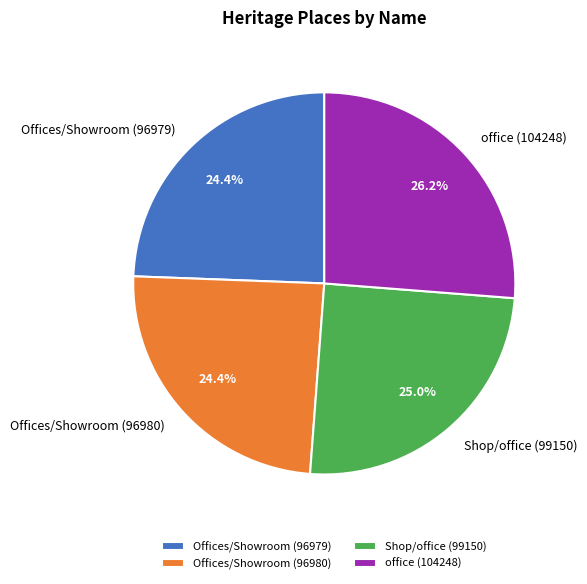

Which has a higher value, office (104248) or Offices/Showroom (96979)?

office (104248)